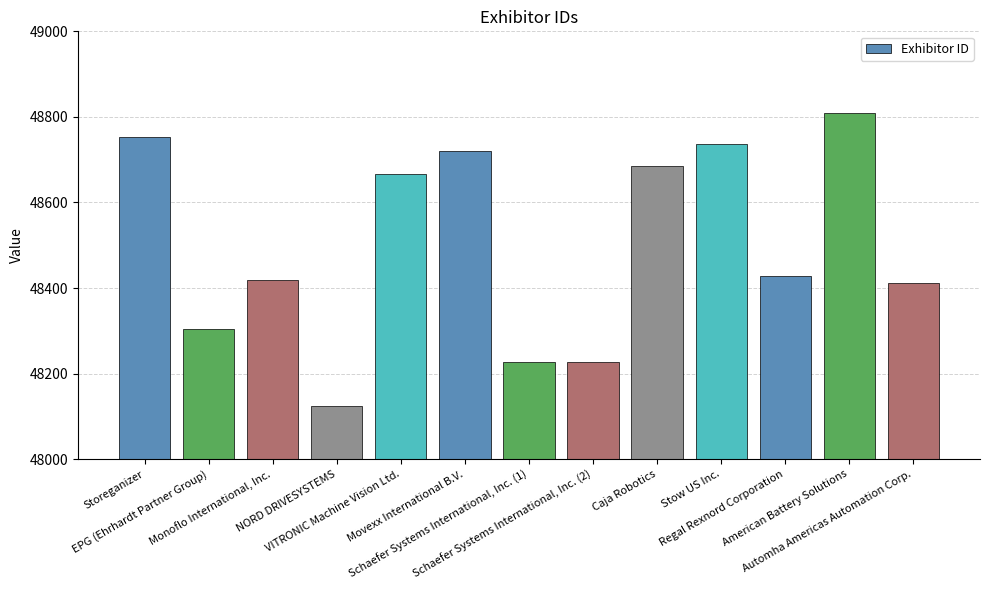

What is the change in value from Storeganizer to NORD DRIVESYSTEMS?

-628